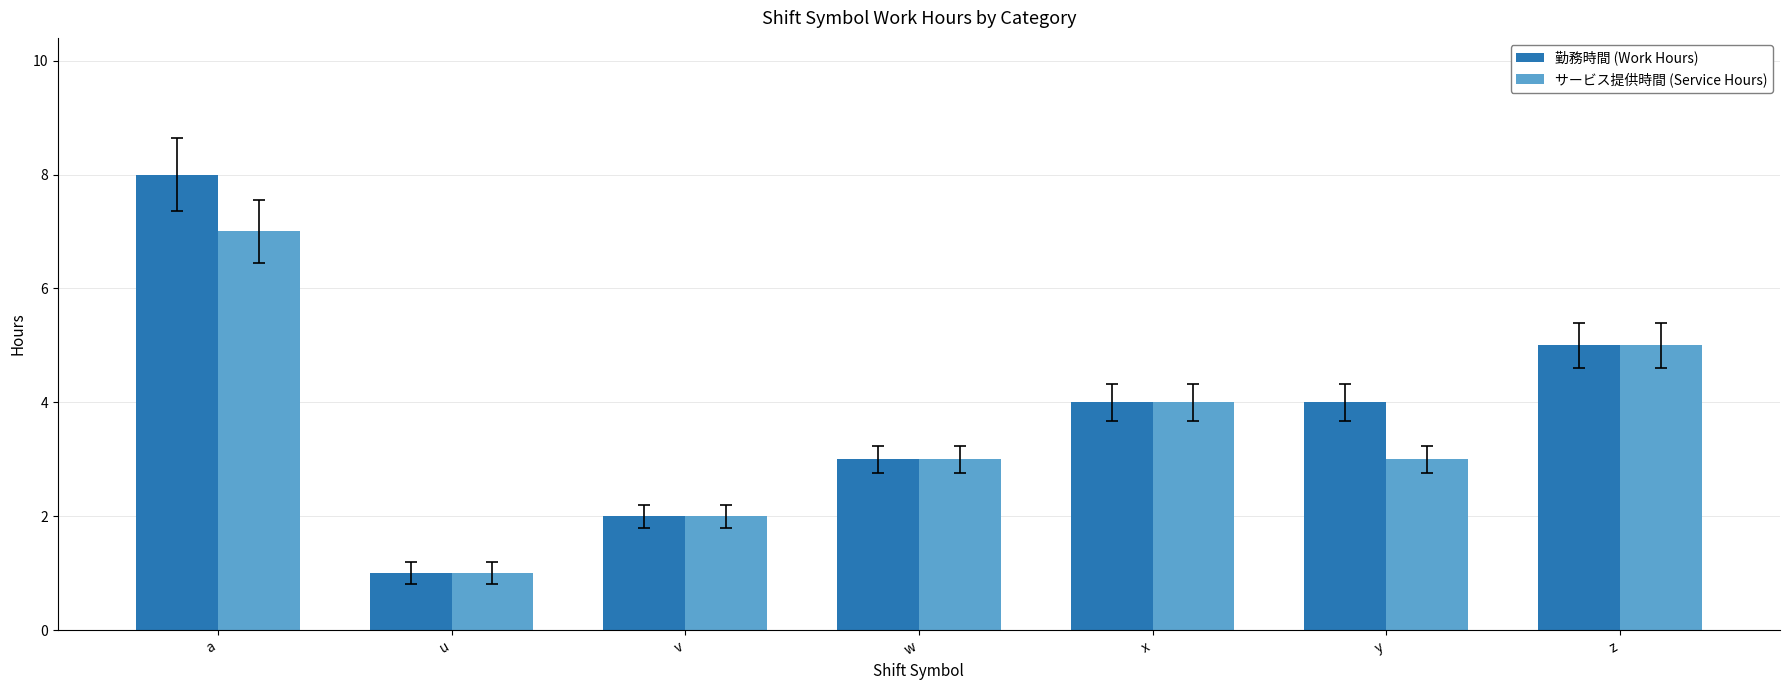

Reading left to right, transcribe all the data shown in this chart.

勤務時間 (Work Hours): 8	1	2	3	4	4	5
サービス提供時間 (Service Hours): 7	1	2	3	4	3	5